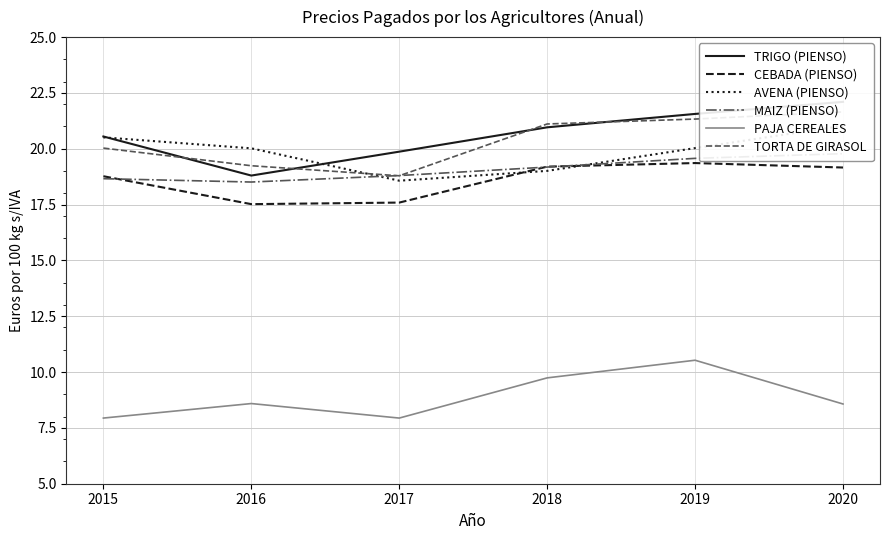

Is this an area chart (filled region under the line)?

No